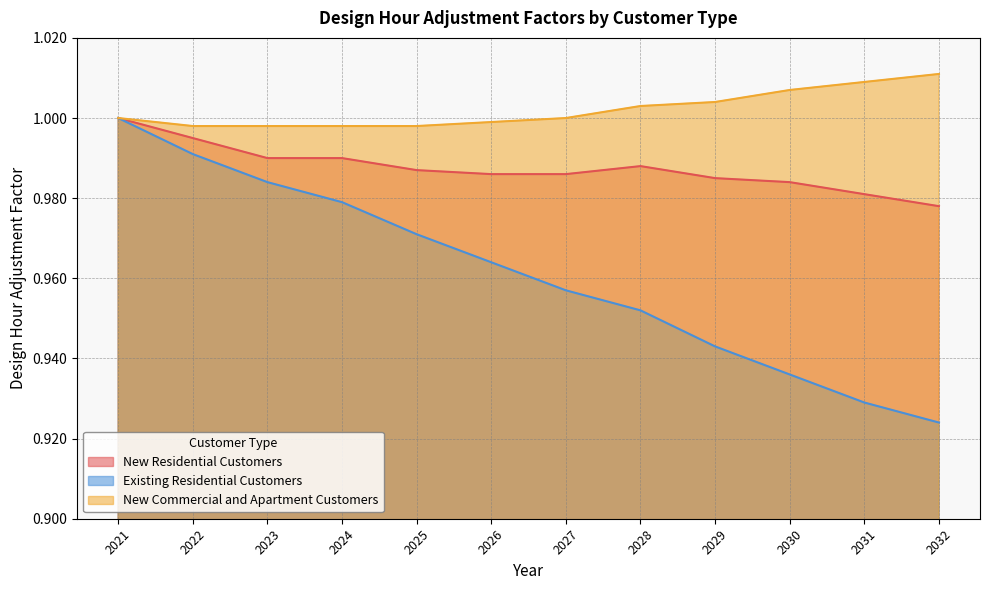

What is the minimum value shown in the chart?

0.9